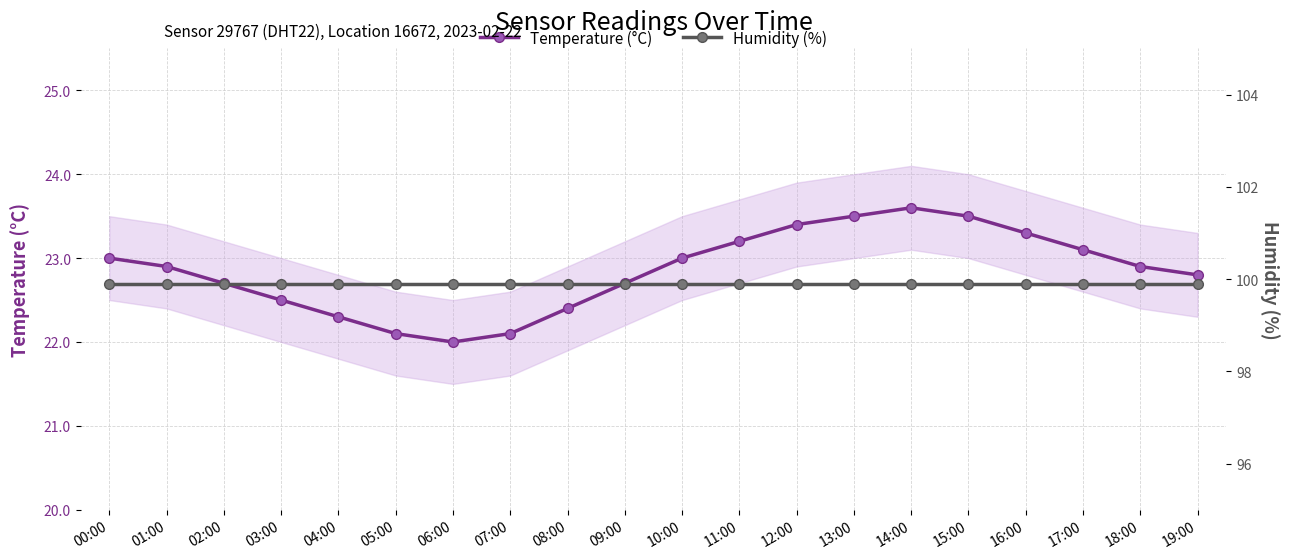

True or false: Humidity (%) and Temperature (°C) intersect in this chart.

False